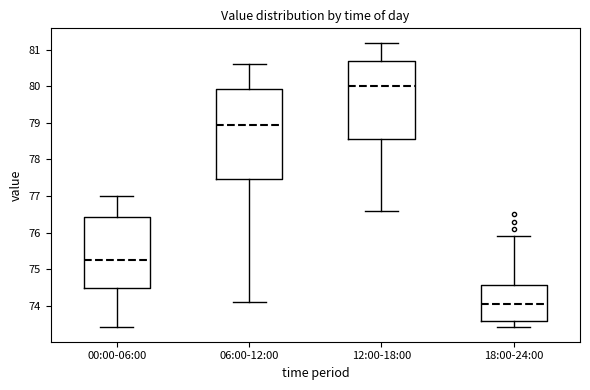

Which box has the lowest median line?

18:00-24:00